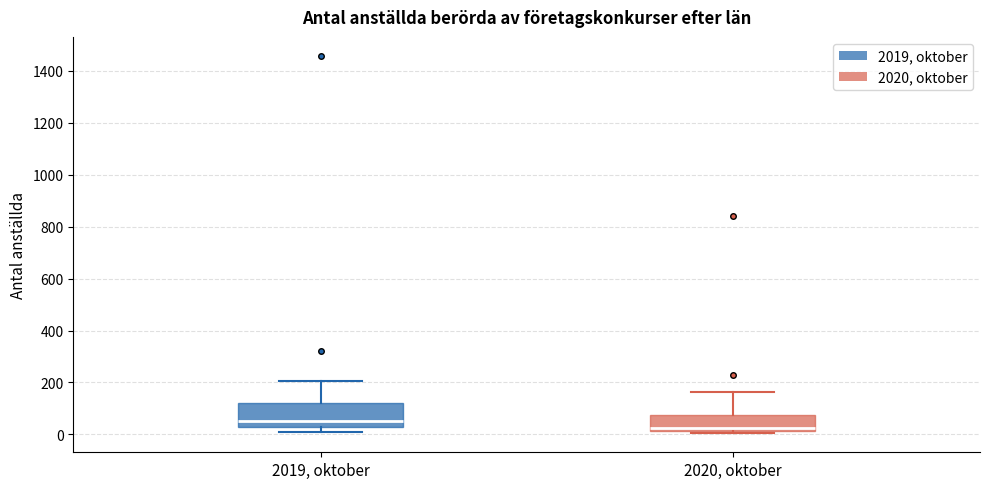

Reading left to right, transcribe this box plot: for each box, give where its median line is, the range the box spans, and where its two whiskers end, as read against the y-axis. The values are not printed on the chart, so give them approximately, as read against the axis.

2019, oktober: median 60, box 40 to 120, whiskers 0 to 200
2020, oktober: median 20 (just above the box's lower edge), box 20 to 80, whiskers 0 to 160